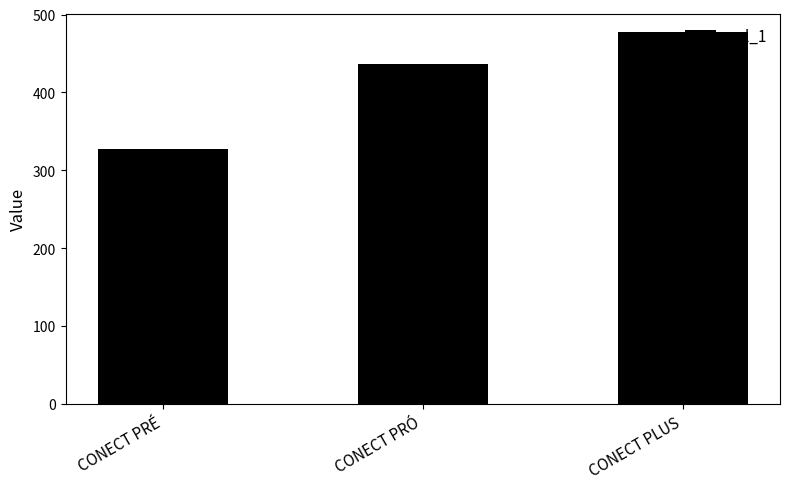

Reading left to right, list all the values displayed in this chart.

327	437	477